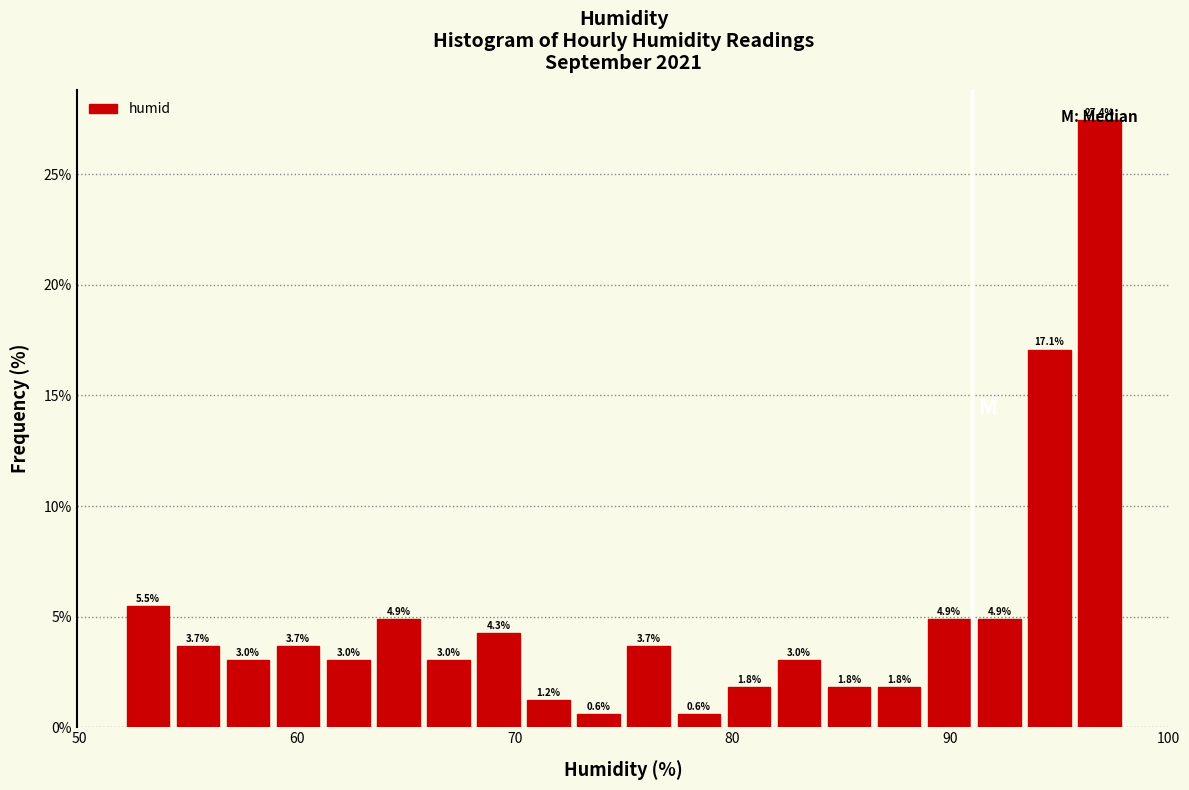

Read against the x-axis, roughly where is the centre of the tallest bar?

97